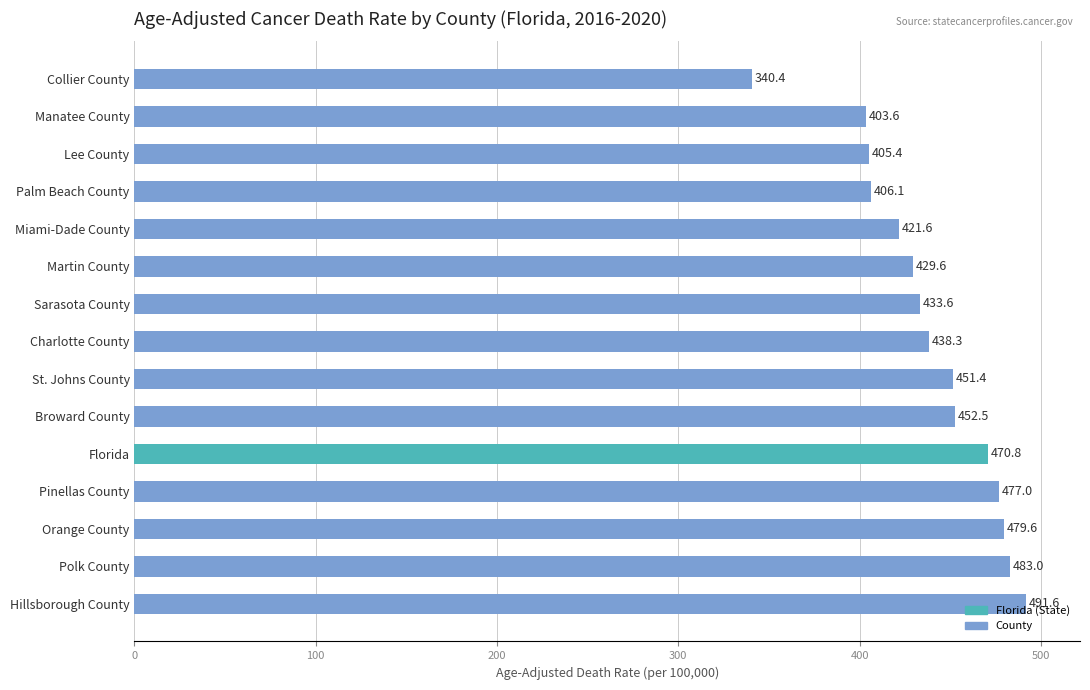

What is the difference between the values at Lee County and Martin County?

24.2